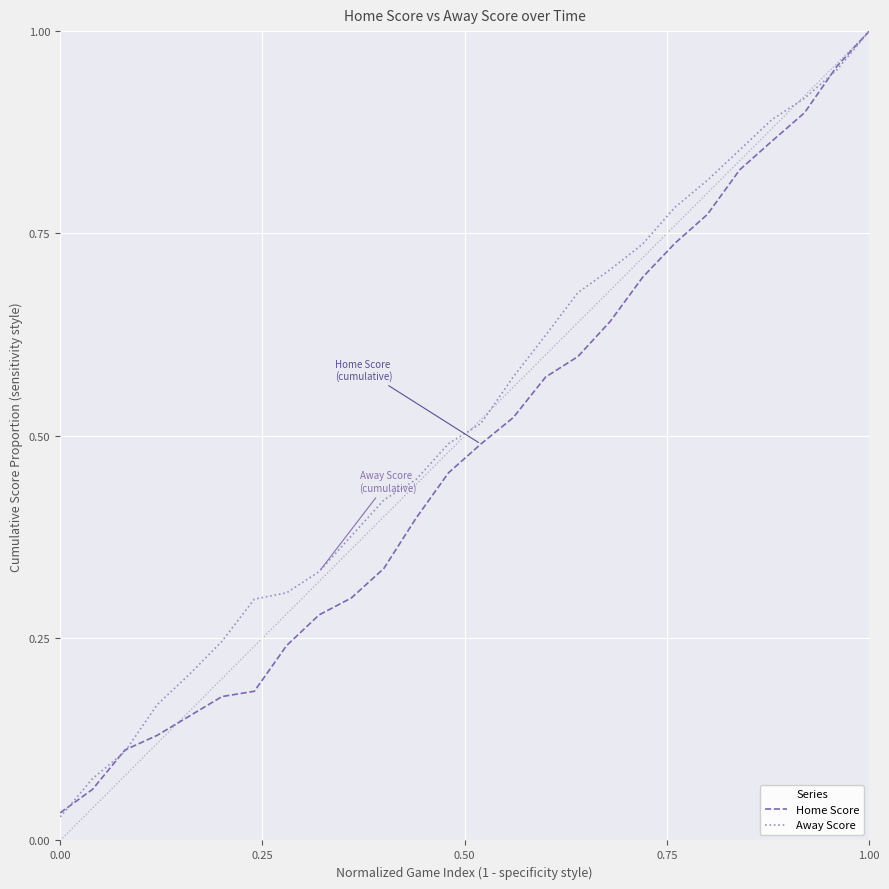

Rank the series by their average value, from highest to lowest.

Away Score, Home Score